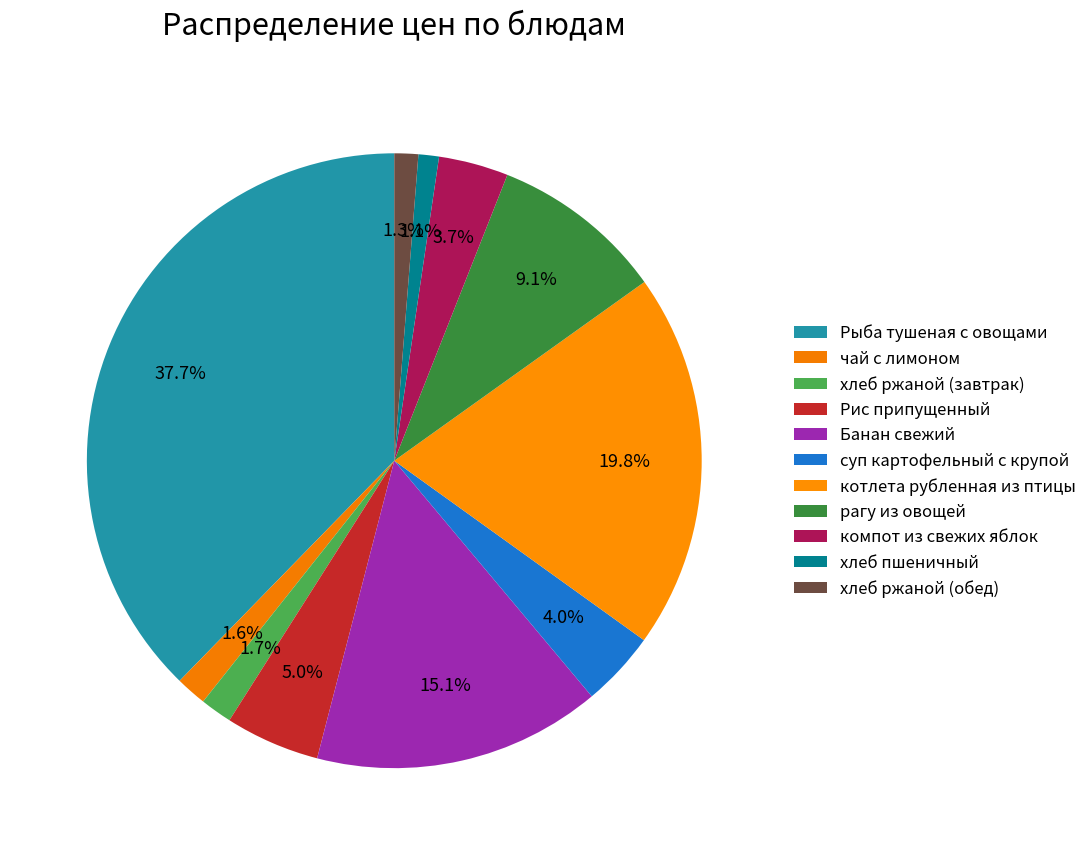

Does any single category account for the majority?

No